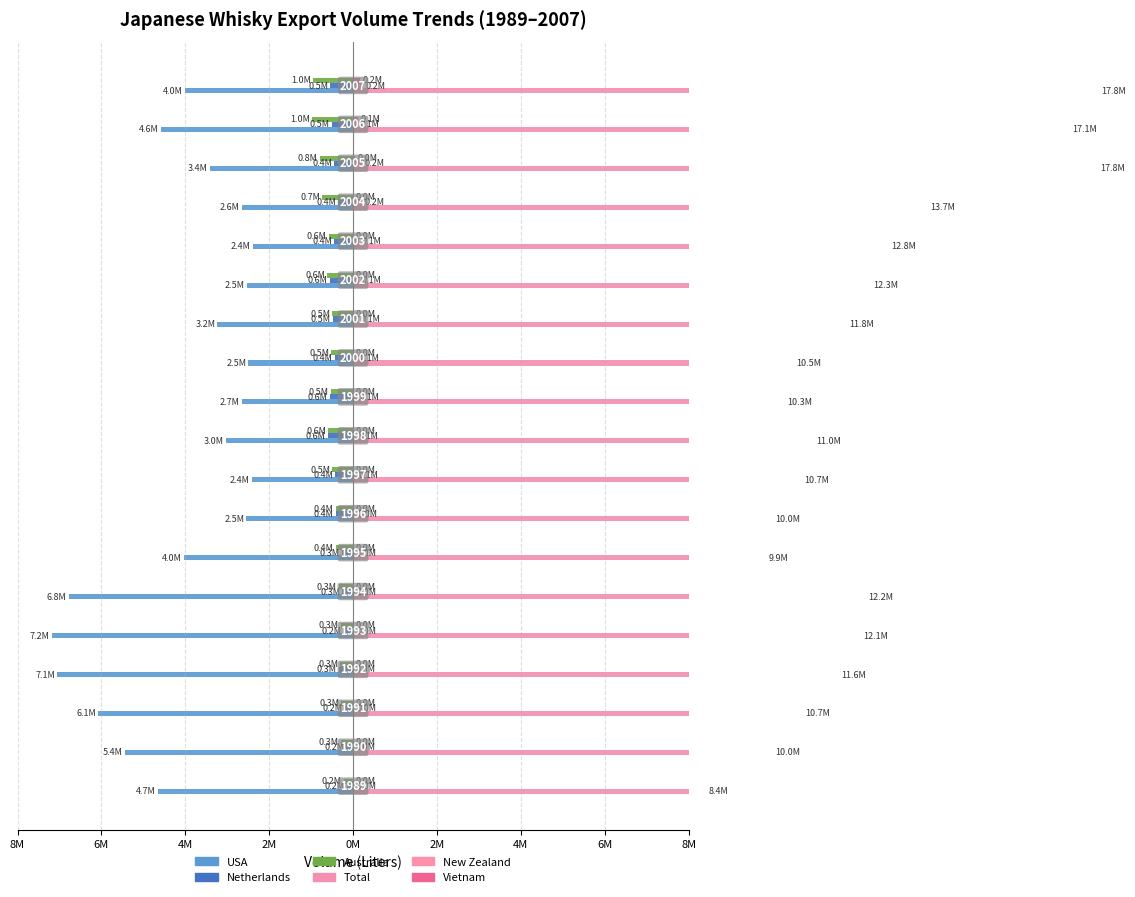

How many bars are there in each group?

6